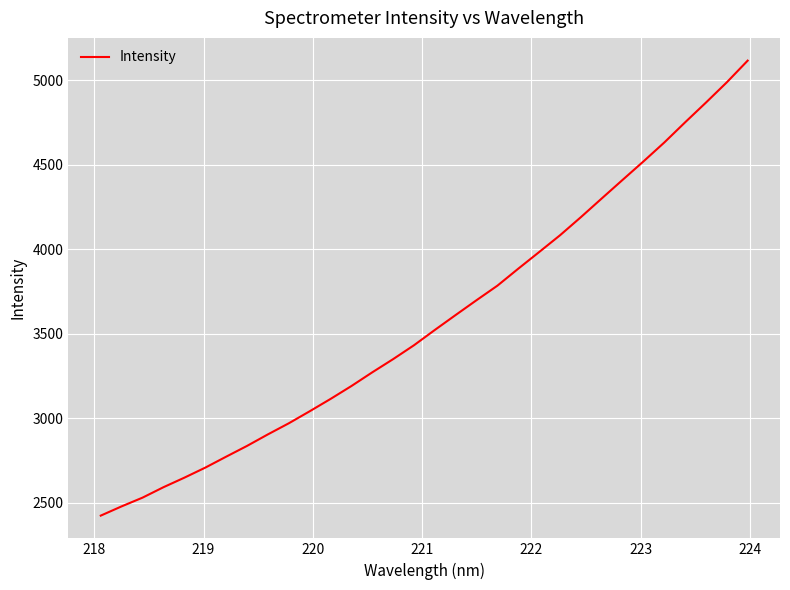

What is the minimum value shown in the chart?

2425.0